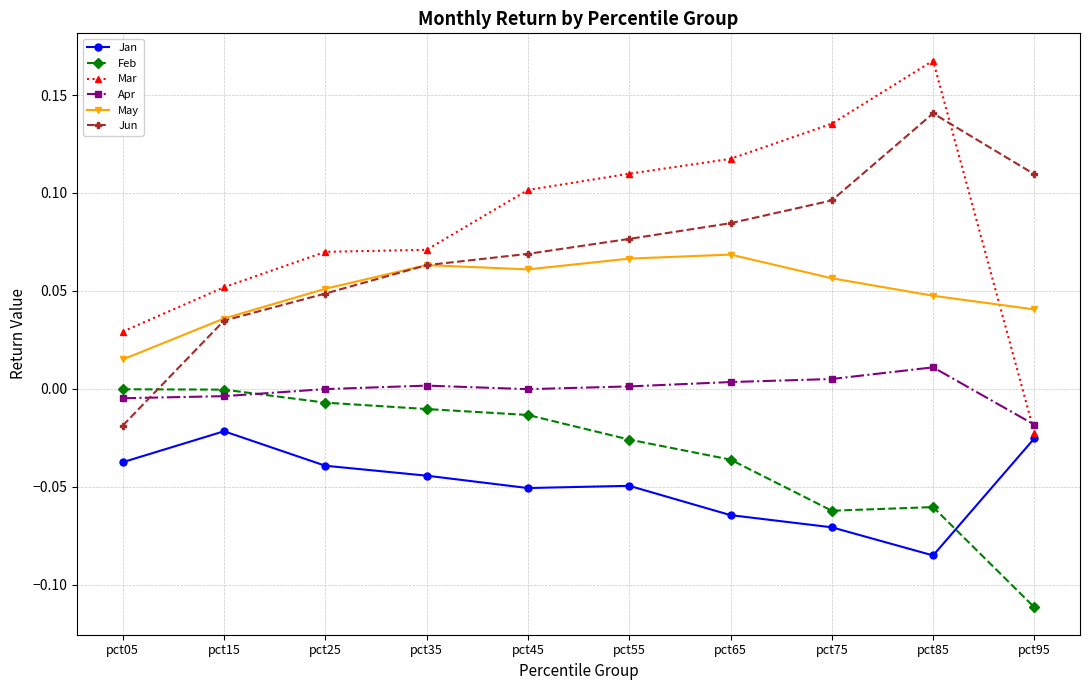

What is the difference between the highest and lowest values at pct85?

0.3